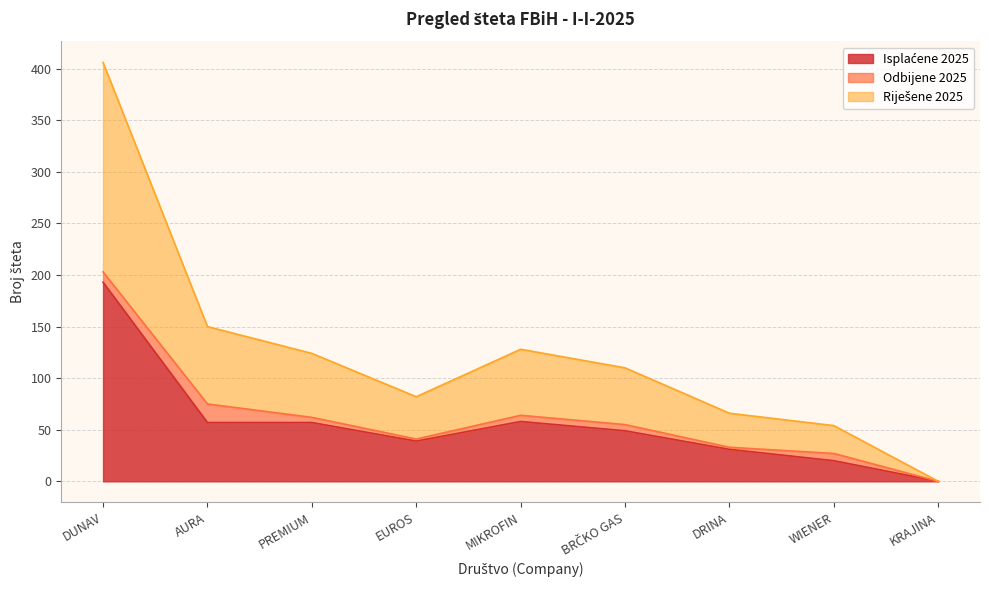

Between WIENER and EUROS, which is larger?

EUROS